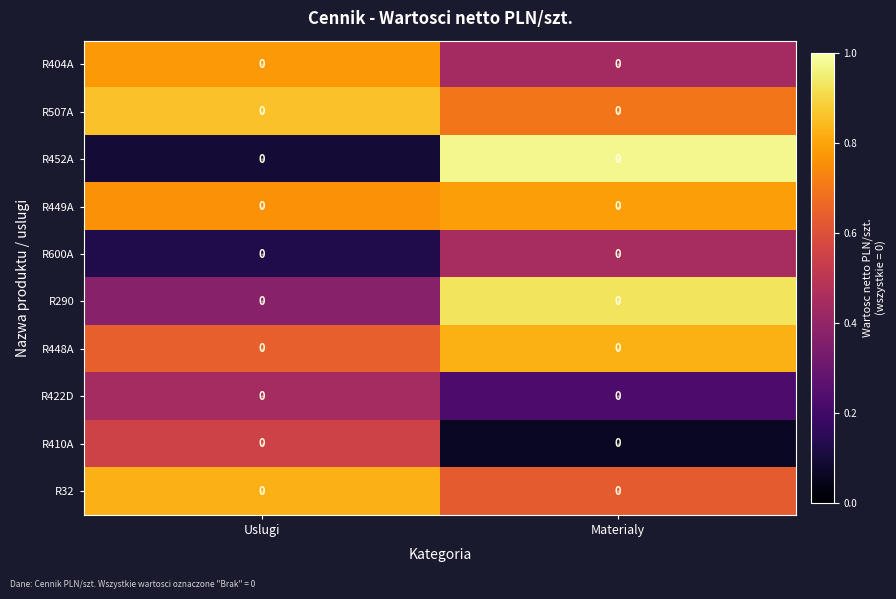

Between Materialy and Uslugi, which is larger?

Uslugi